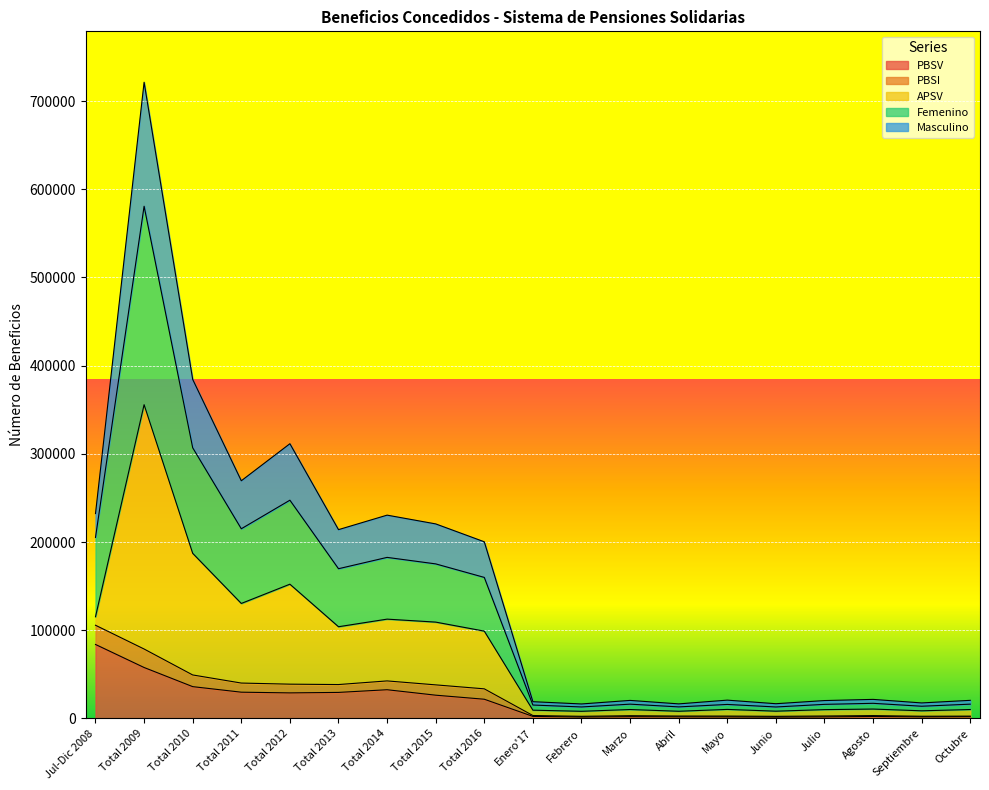

At which category is the sum across all series the highest?

Total 2009